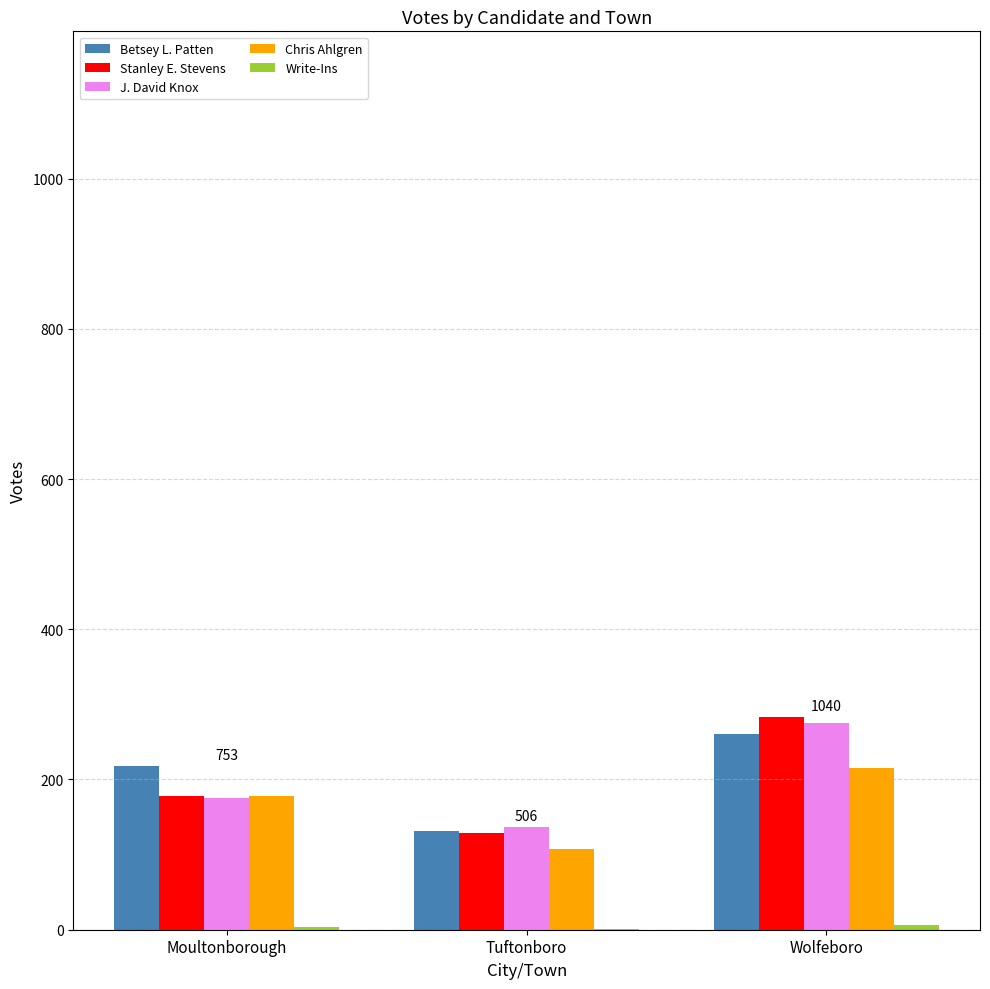

Which series changed the most between Tuftonboro and Wolfeboro?

Stanley E. Stevens